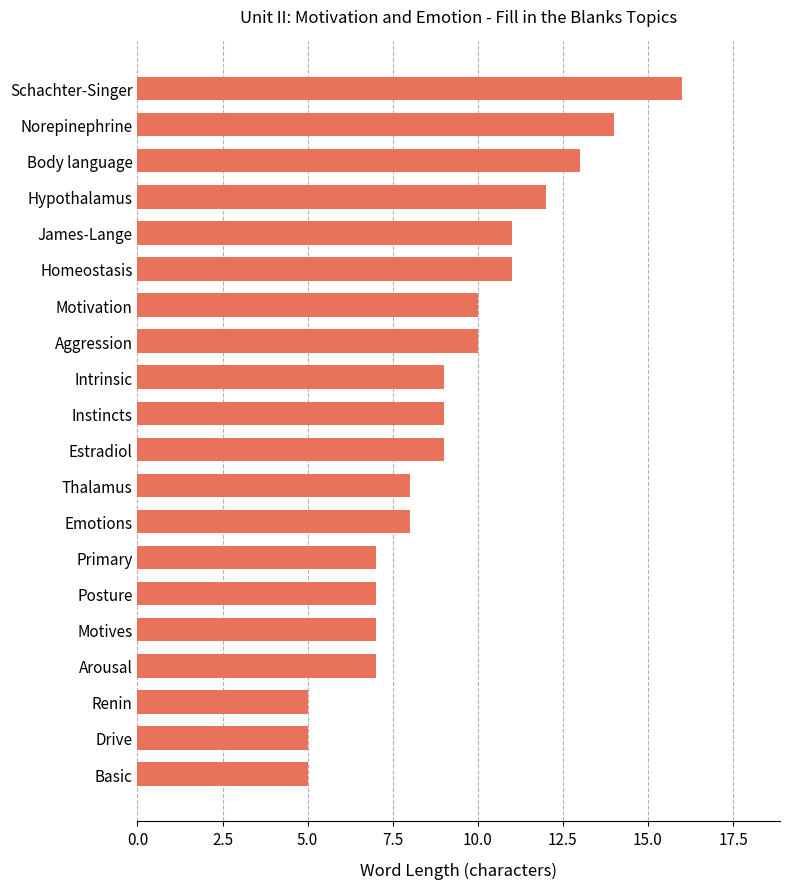

How many bars are there in total?

20